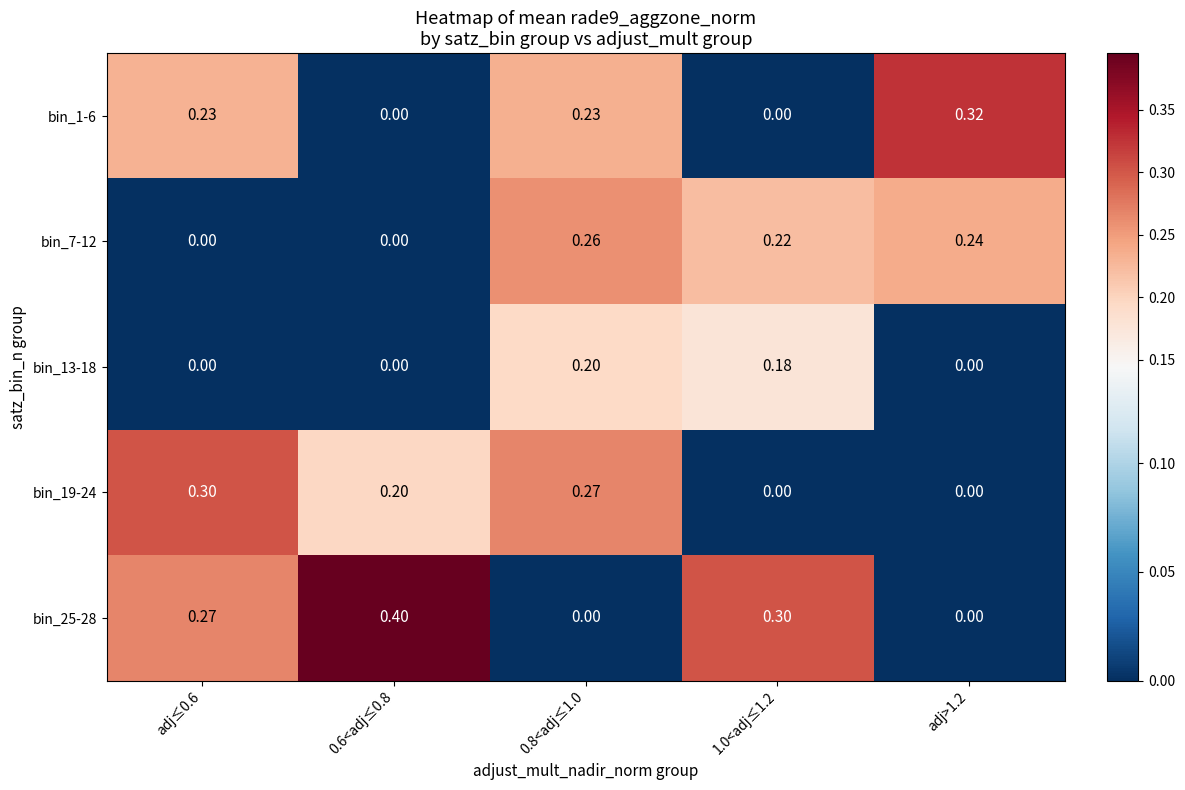

Which series has the widest spread of values?

bin_25-28